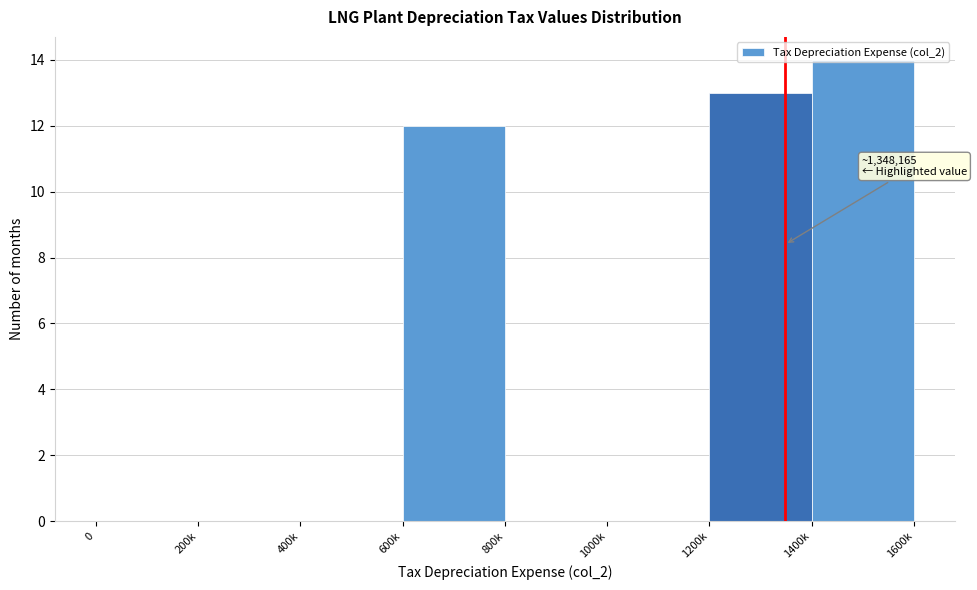

What is the greatest value displayed?

14